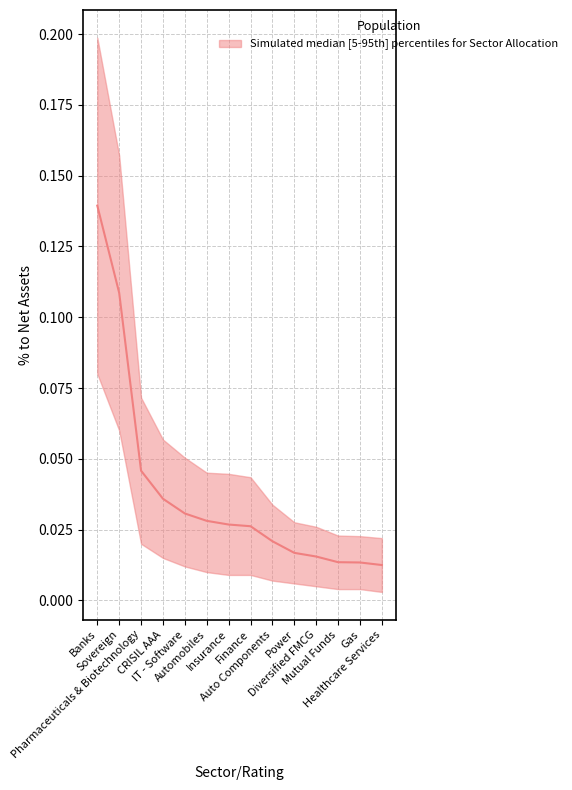

Which category has the lowest value across all series?

Healthcare Services